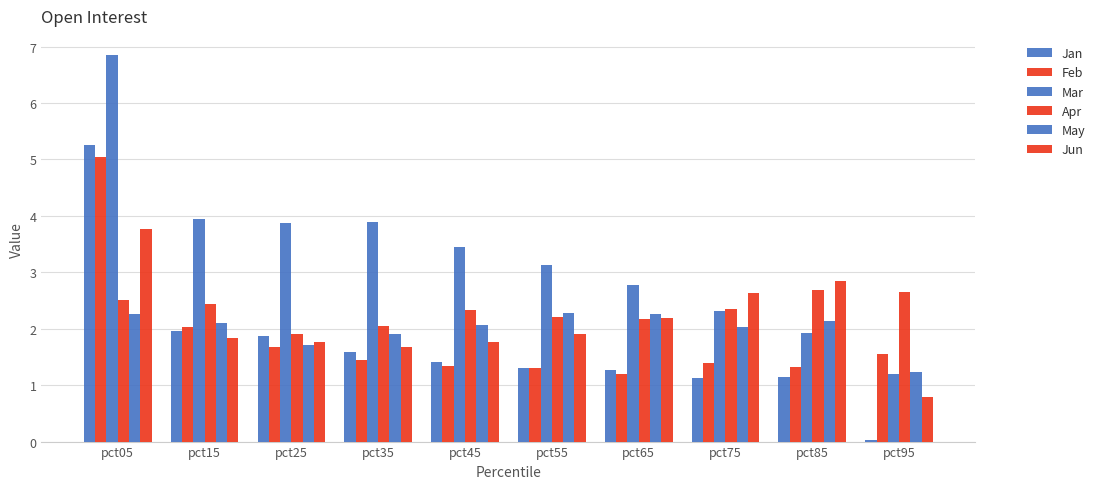

Count the number of data series in this chart.

6